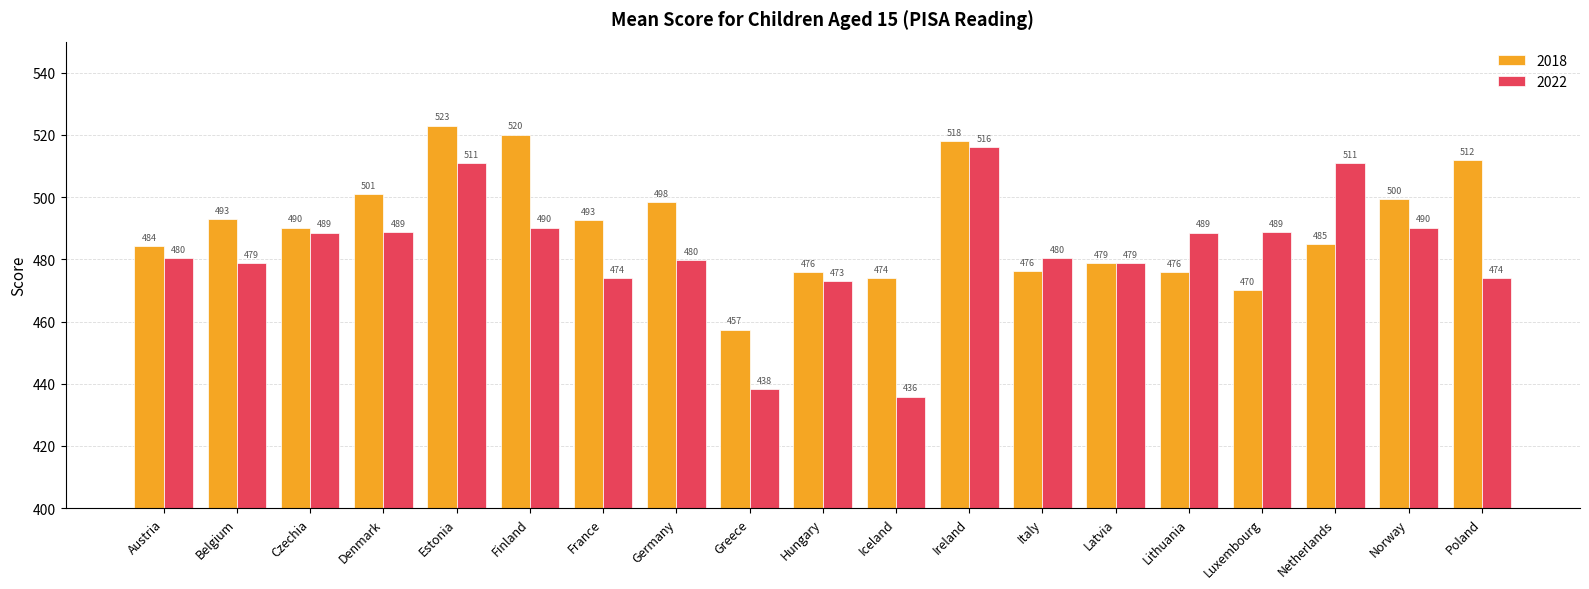

What is the sum of all 2018 values?

9325.2